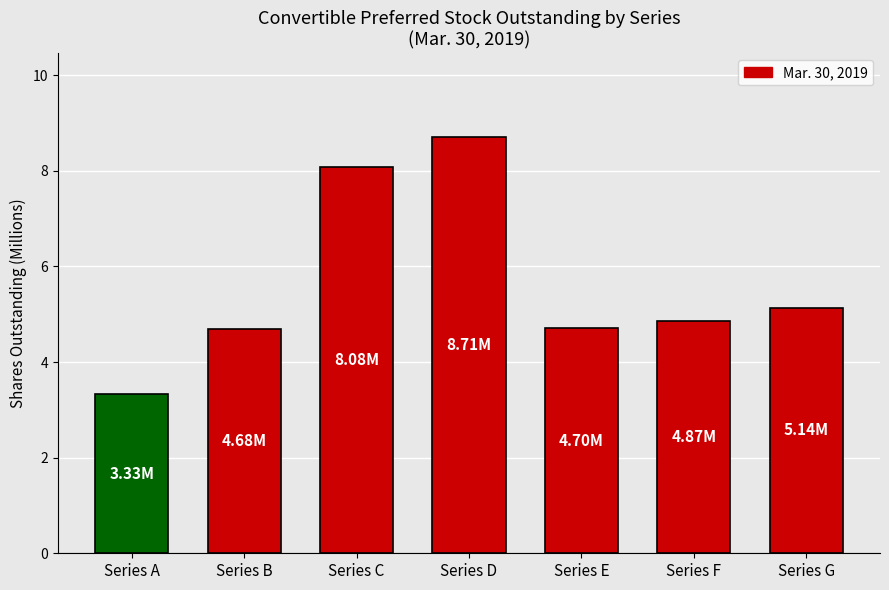

How many bars are there in total?

7